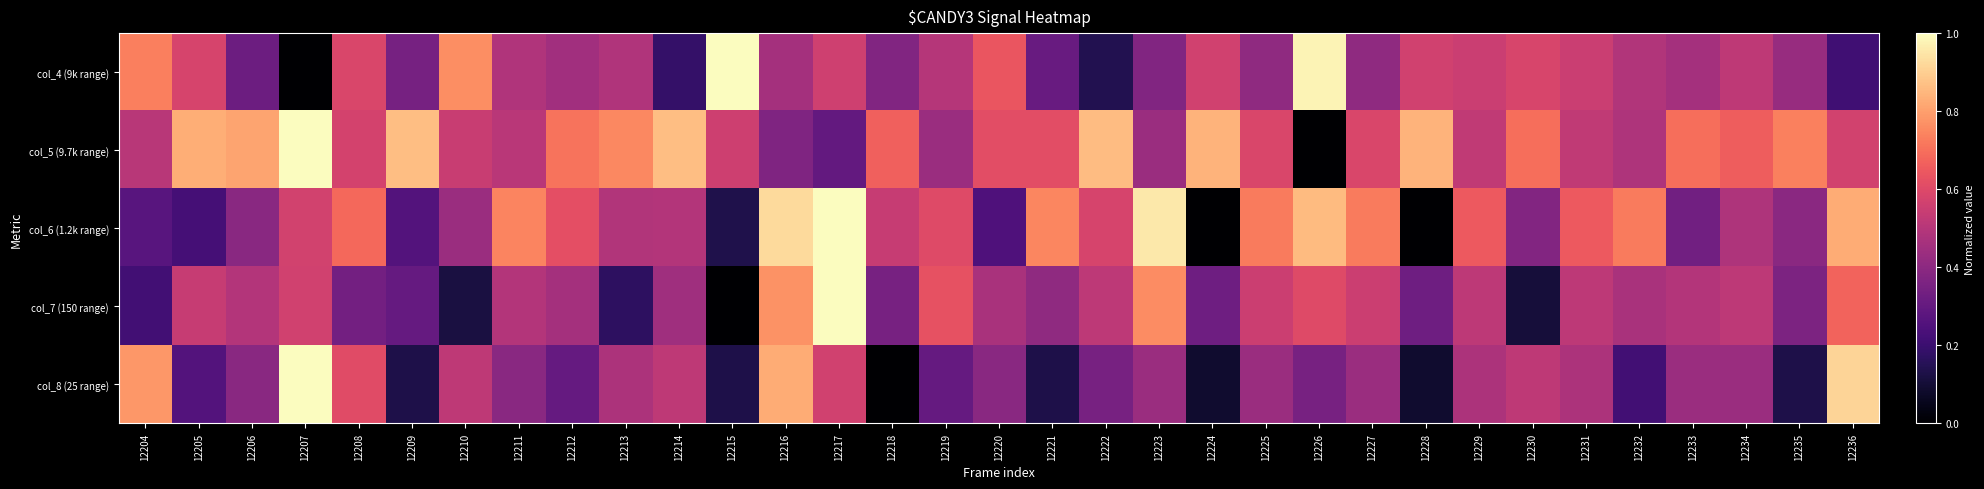

How many categories are shown in the chart?

33